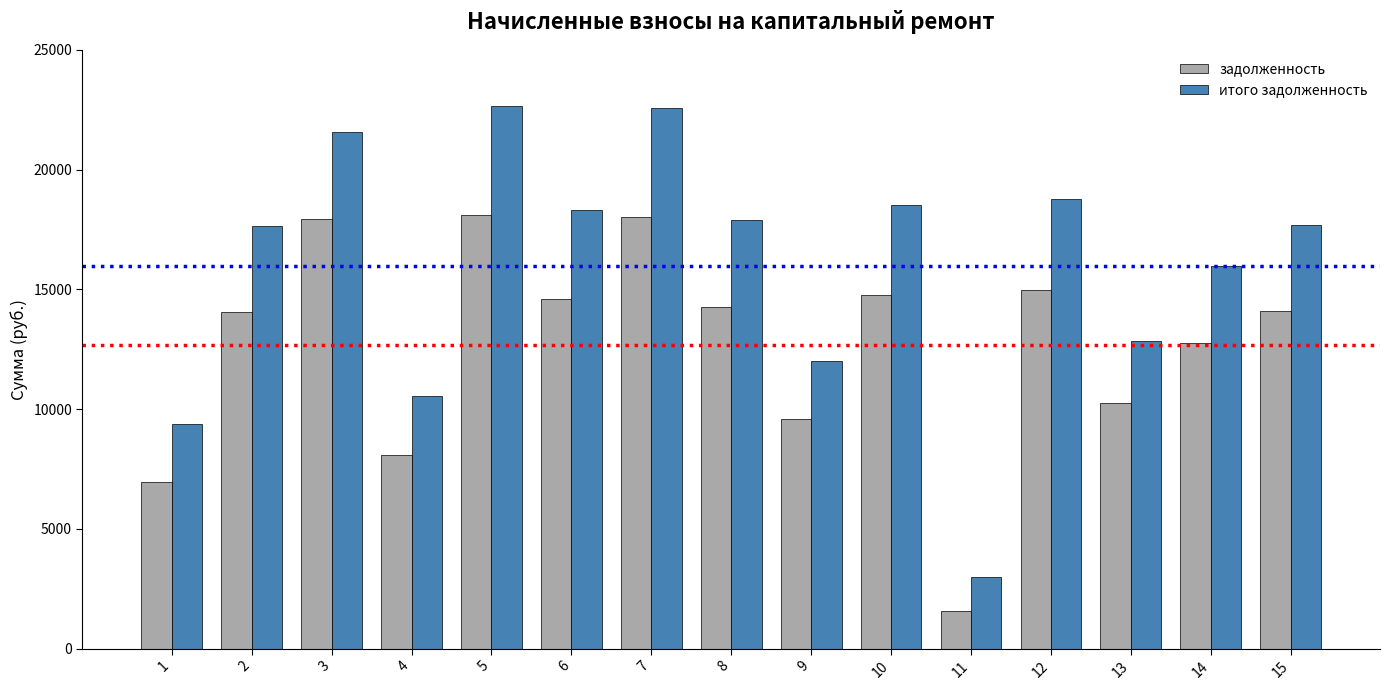

The value of задолженность at 8 is 14265.6. True or false?

True